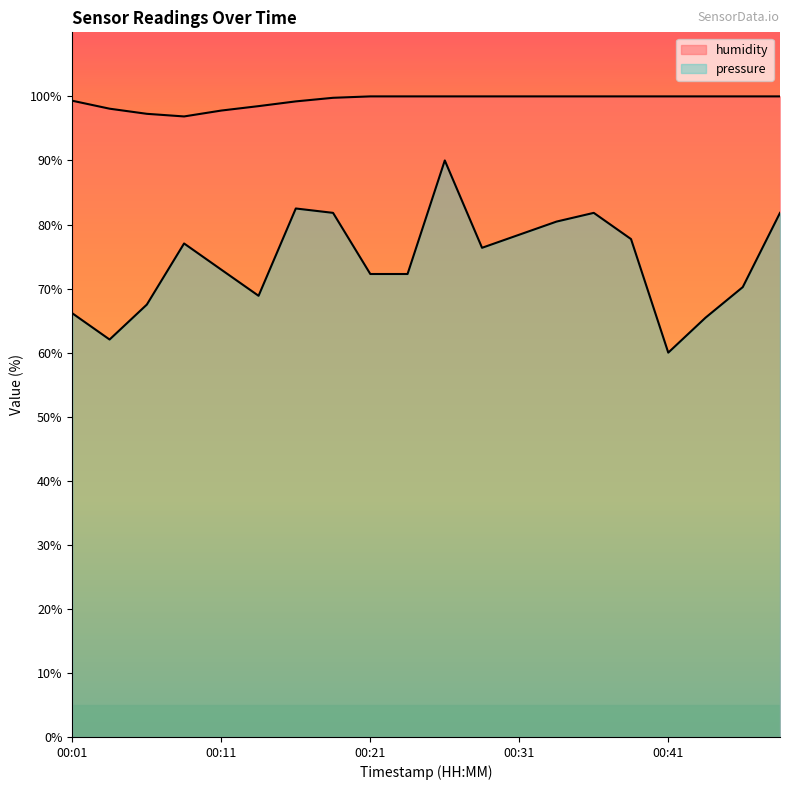

At how many categories does at least one series exceed 65?

20